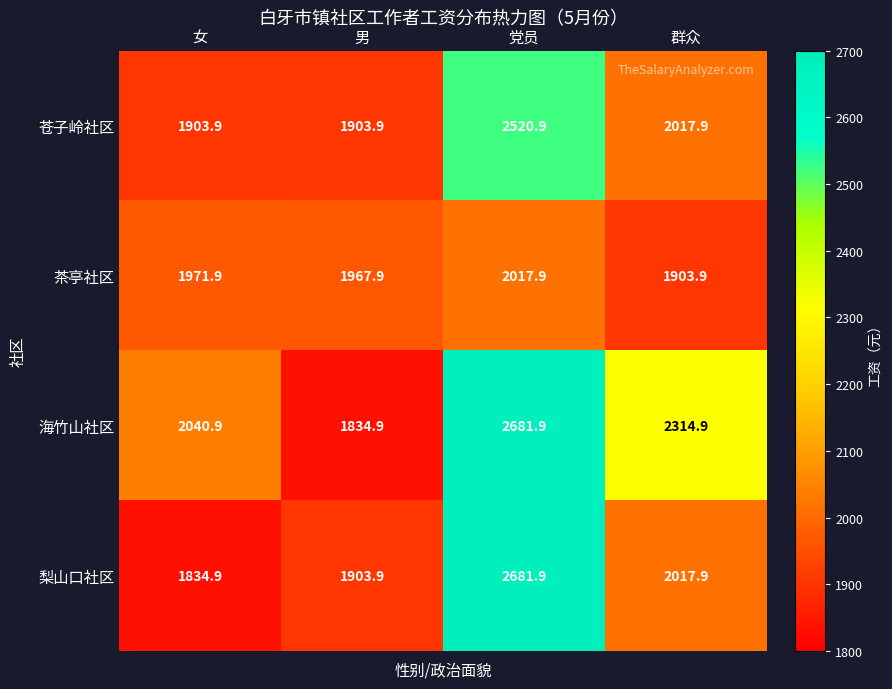

What is the maximum value shown in the chart?

2681.9